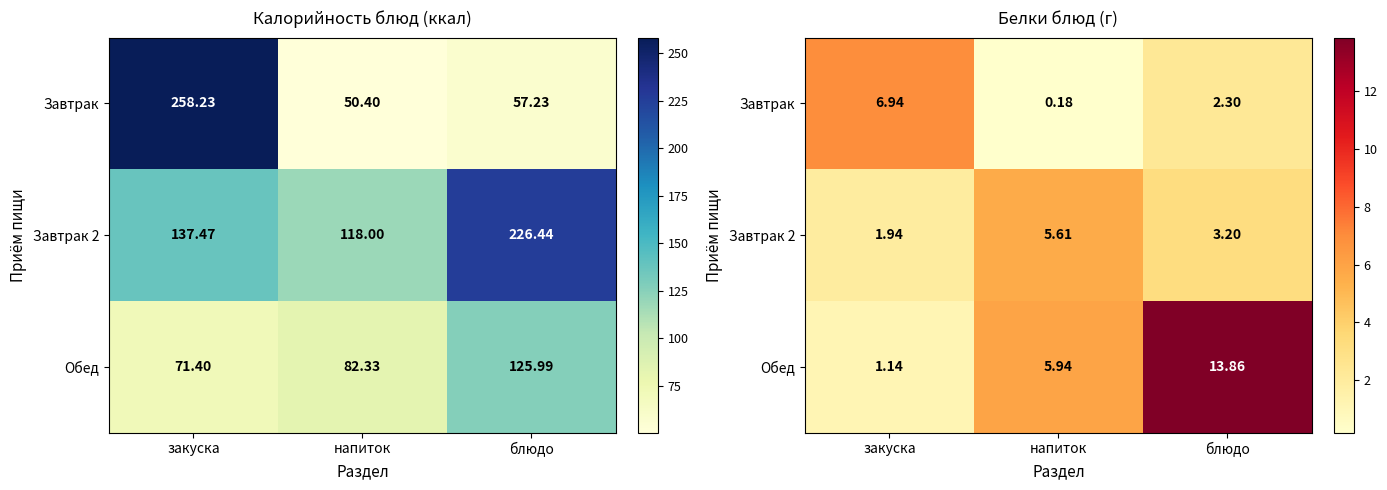

List the labels in order of Обед value, largest first.

блюдо, напиток, закуска